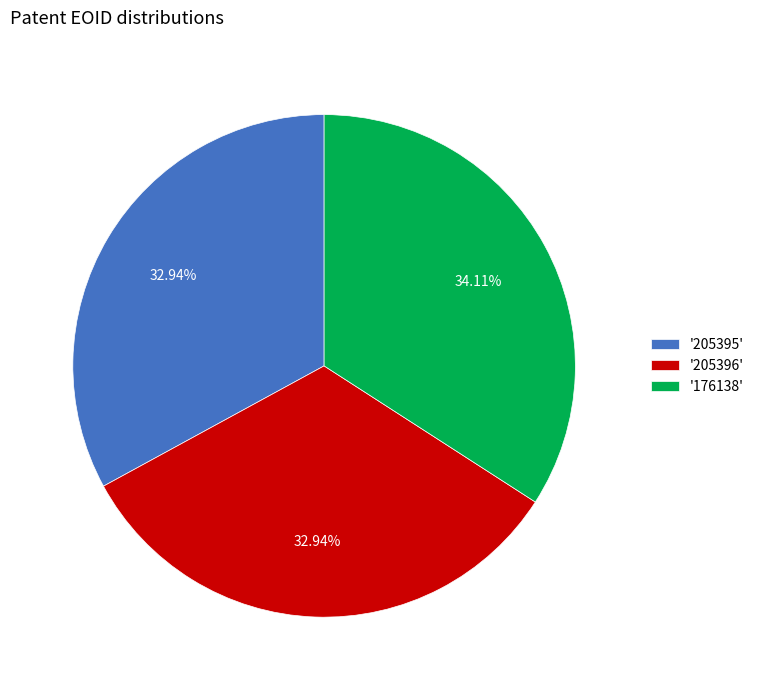

Is there a majority slice in this chart?

No